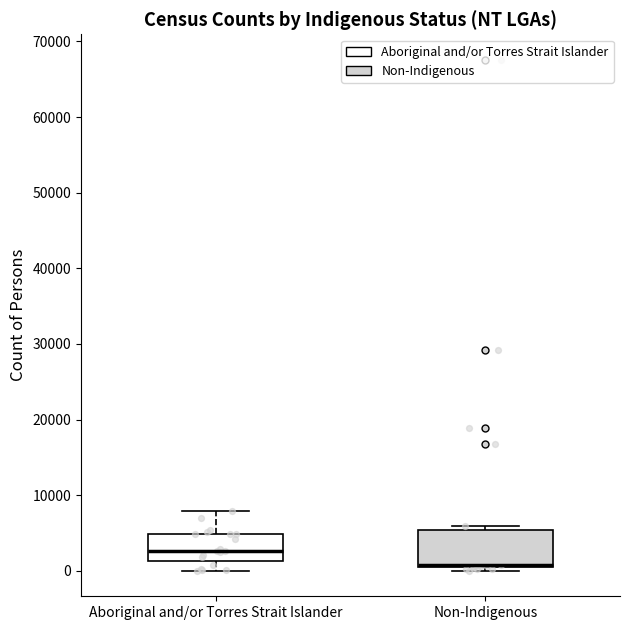

Which box is the tallest, from its lower edge to its upper edge?

Non-Indigenous